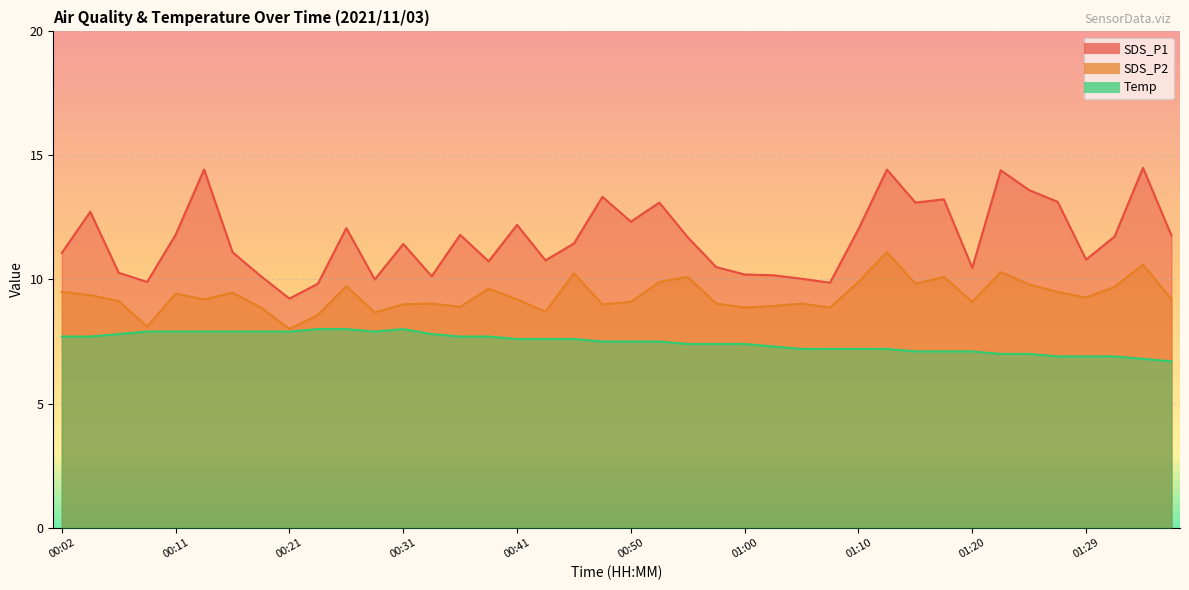

Where does the SDS_P2 series first go above 9?

00:02